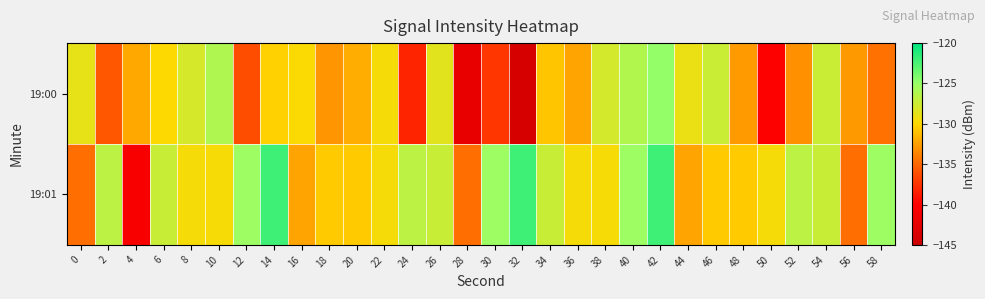

Reading left to right, what are all the values shown in this chart?

19:00: 0=-128.9	2=-135.8	4=-132.0	6=-129.9	8=-127.9	10=-126.1	12=-136.2	14=-130.3	16=-129.9	18=-132.9	20=-131.9	22=-129.5	24=-138.2	26=-128.5	28=-142.3	30=-137.3	32=-143.9	34=-130.8	36=-132.3	38=-127.9	40=-126.2	42=-124.8	44=-129.0	46=-127.4	48=-132.7	50=-140.1	52=-133.2	54=-127.4	56=-132.7	58=-134.5
19:01: 0=-134.6	2=-126.7	4=-140.6	6=-127.3	8=-129.5	10=-129.6	12=-125.2	14=-122.1	16=-132.3	18=-130.6	20=-130.6	22=-129.5	24=-126.7	26=-127.3	28=-134.6	30=-125.2	32=-122.1	34=-127.3	36=-129.5	38=-129.6	40=-125.2	42=-122.1	44=-132.3	46=-130.6	48=-130.6	50=-129.5	52=-126.7	54=-127.3	56=-134.6	58=-125.2